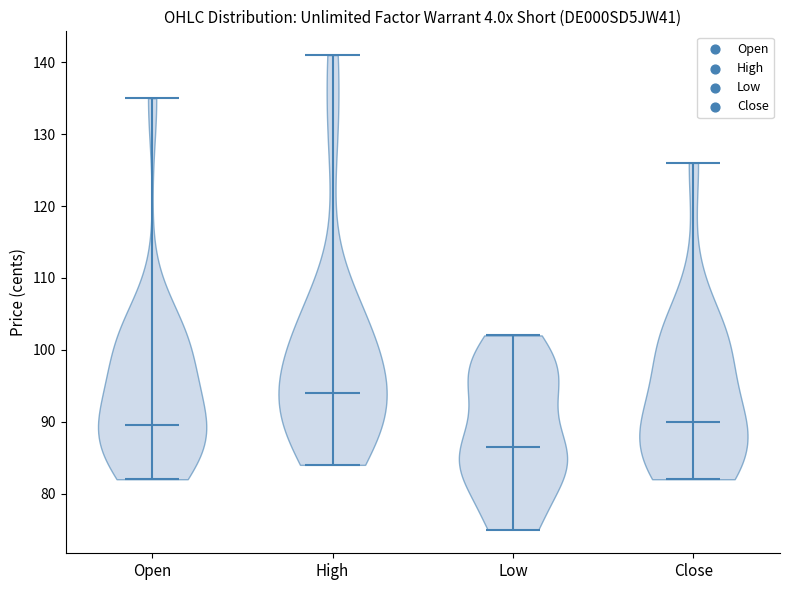

Reading left to right, read every violin against the y-axis: where its median line is, and the lowest and highest points it reaches. The values are not printed on the chart, so give them approximately, as read against the axis.

Open: median line 90, lowest point 82, highest point 135
High: median line 94, lowest point 84, highest point 141
Low: median line 87, lowest point 75, highest point 102
Close: median line 90, lowest point 82, highest point 126